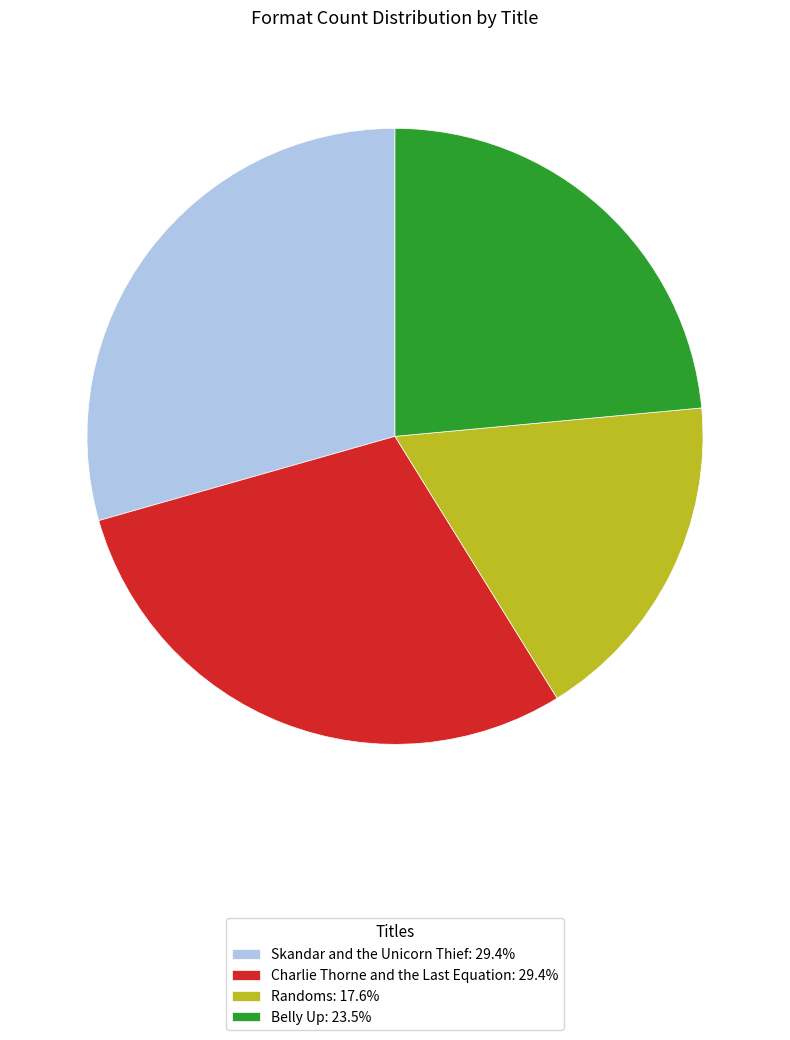

Which has a higher value, Belly Up or Skandar and the Unicorn Thief?

Skandar and the Unicorn Thief